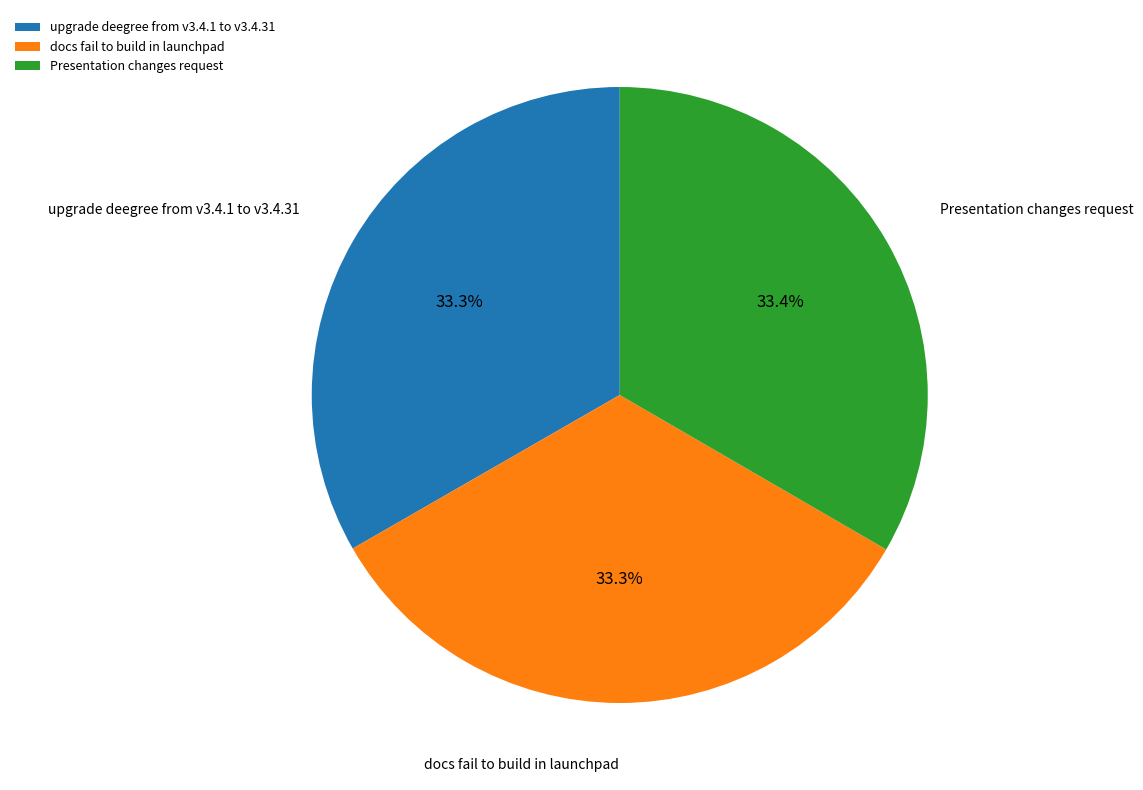

How many segments does this pie chart have?

3